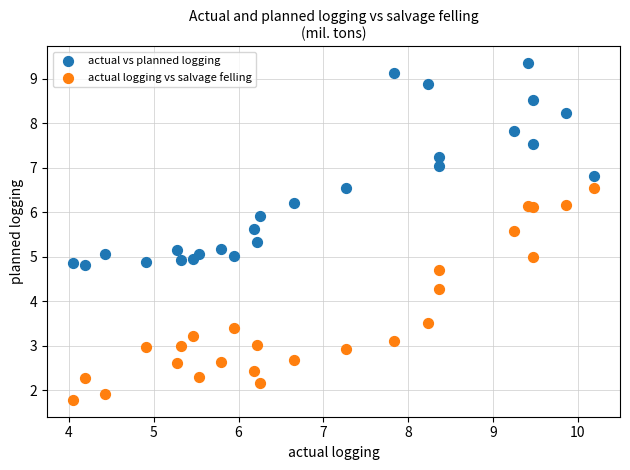

Which series reaches the maximum Y coordinate?

actual vs planned logging